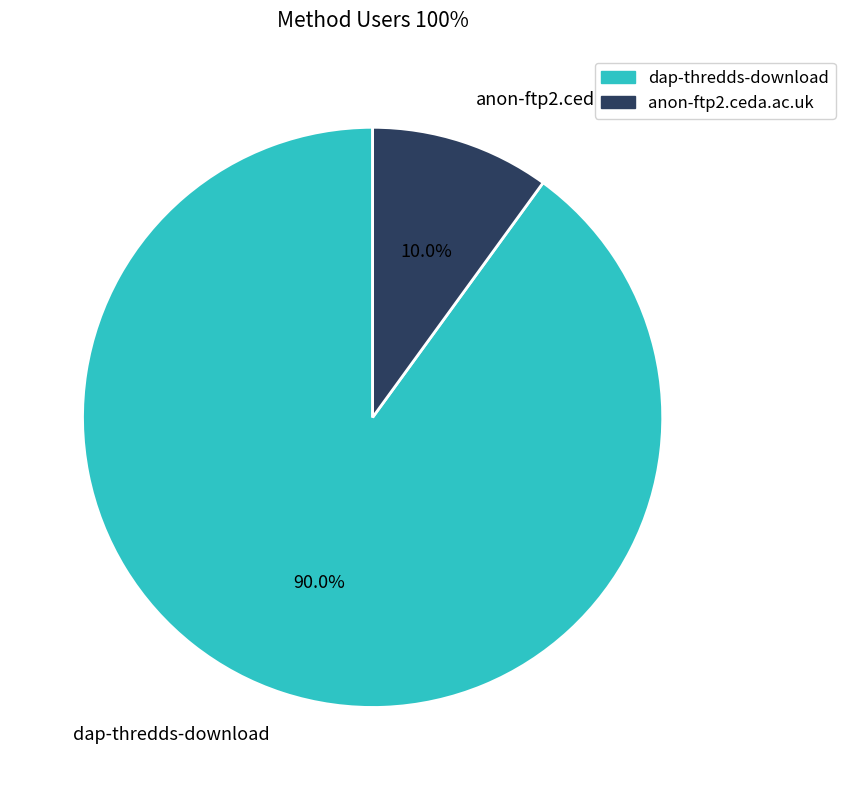

Which has a higher value, anon-ftp2.ceda.ac.uk or dap-thredds-download?

dap-thredds-download